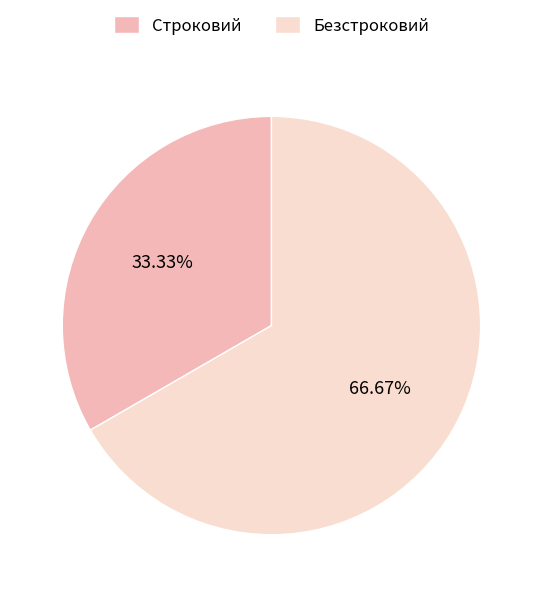

Which category has the smallest portion of the pie?

Строковий